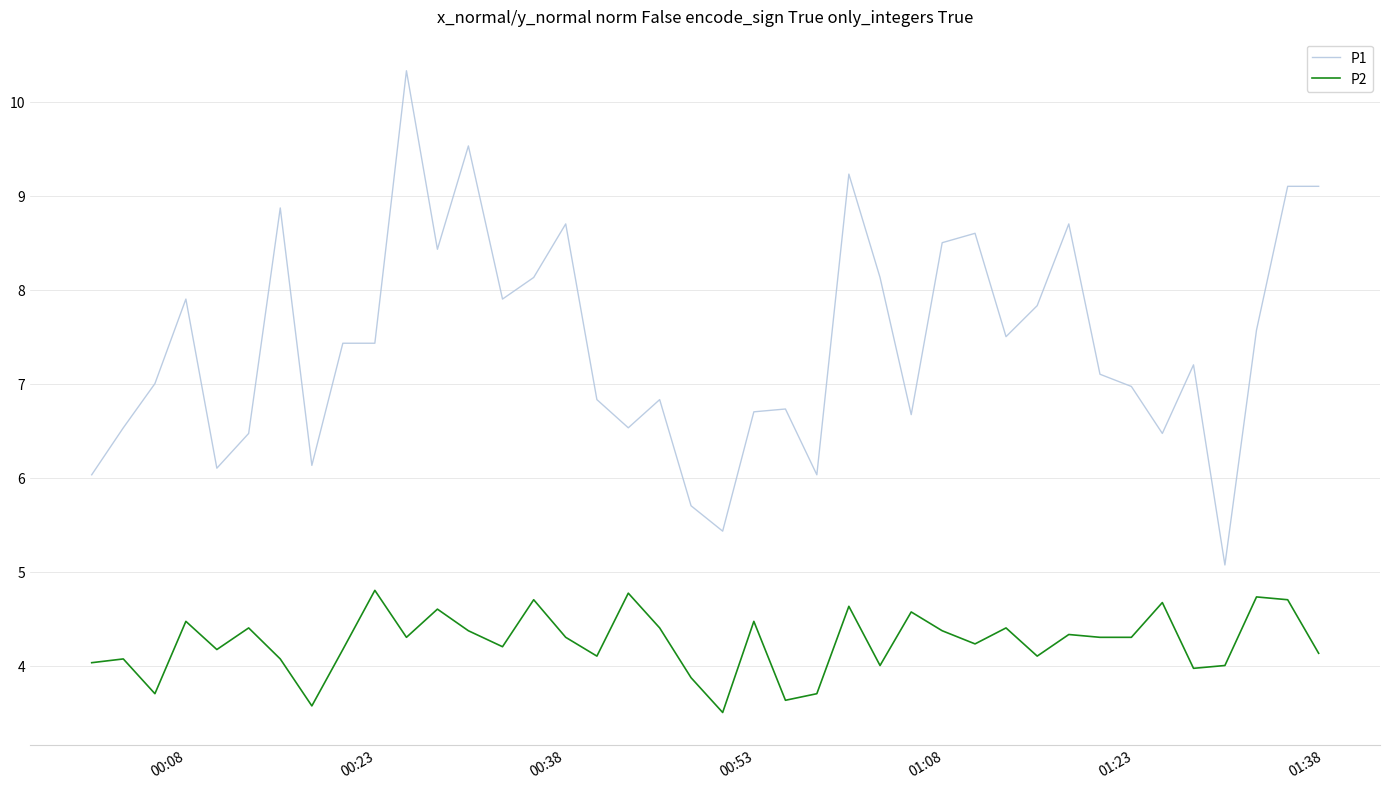

List the series in order of their overall mean, highest first.

P1, P2